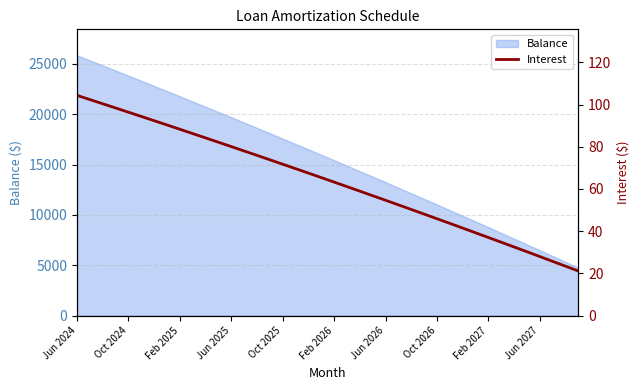

What is the smallest value displayed?

21.1